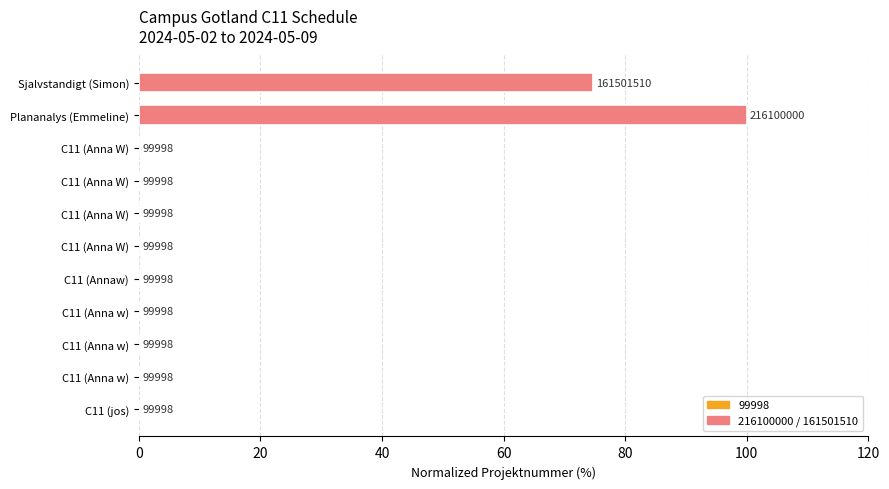

Are the bars horizontal?

Yes